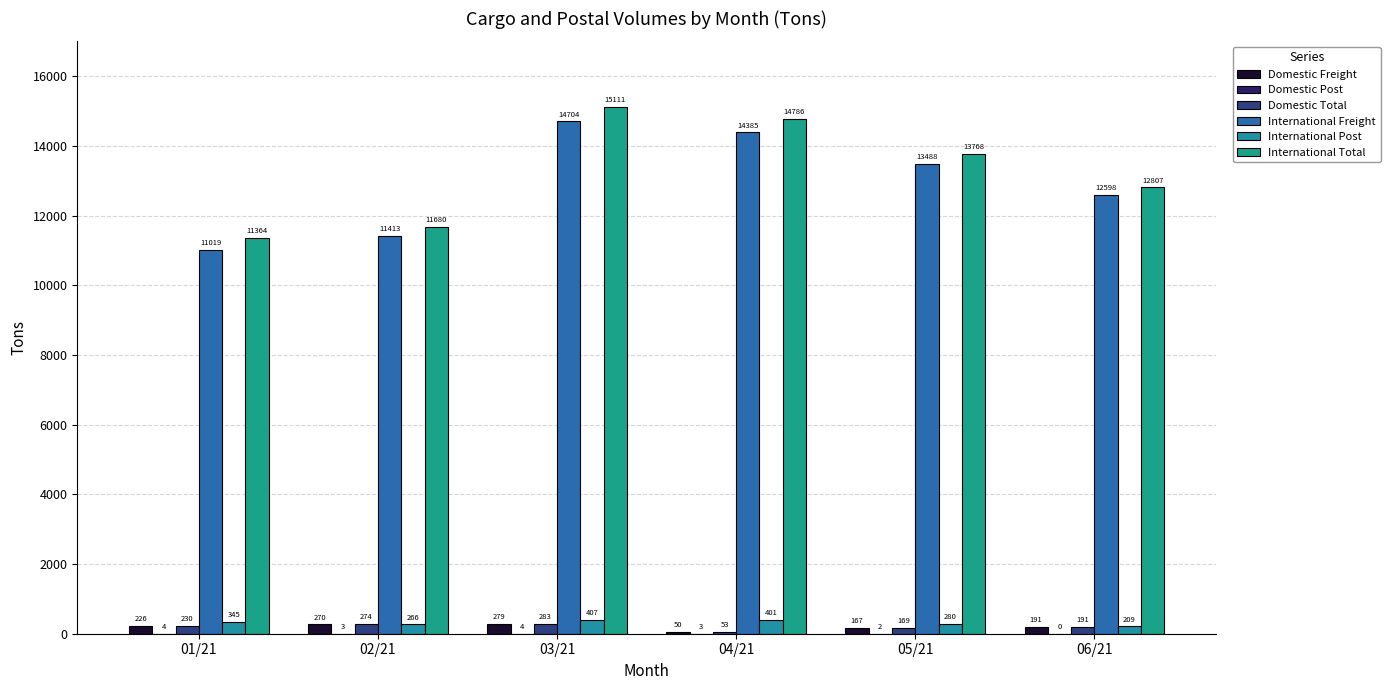

True or false: International Post has a value of 193.6 at 03/21.

False